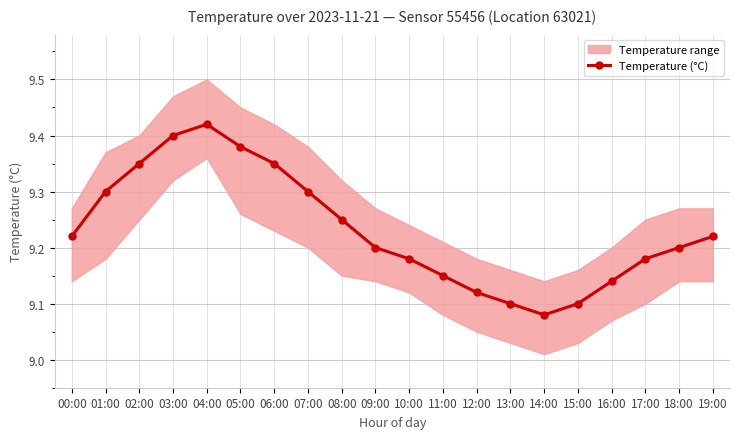

Where is the first local maximum?

04:00